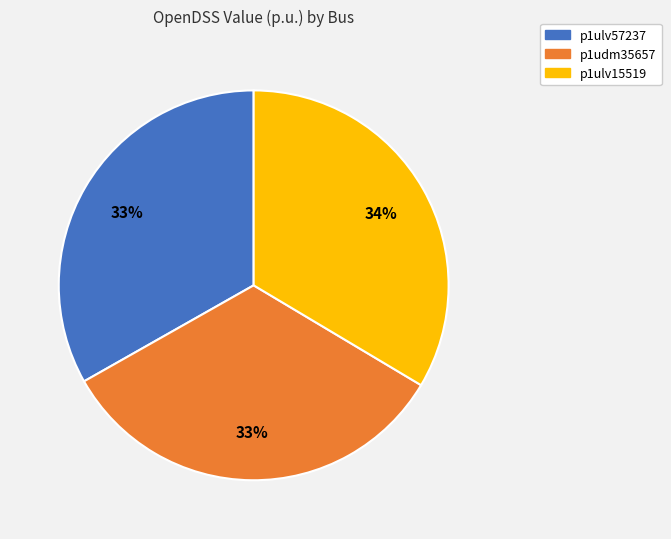

To the nearest percent, what portion does p1ulv15519 represent?

34%